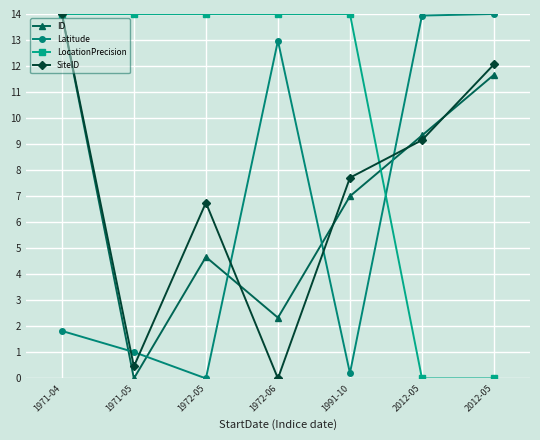

At how many categories does at least one series exceed 12?

7